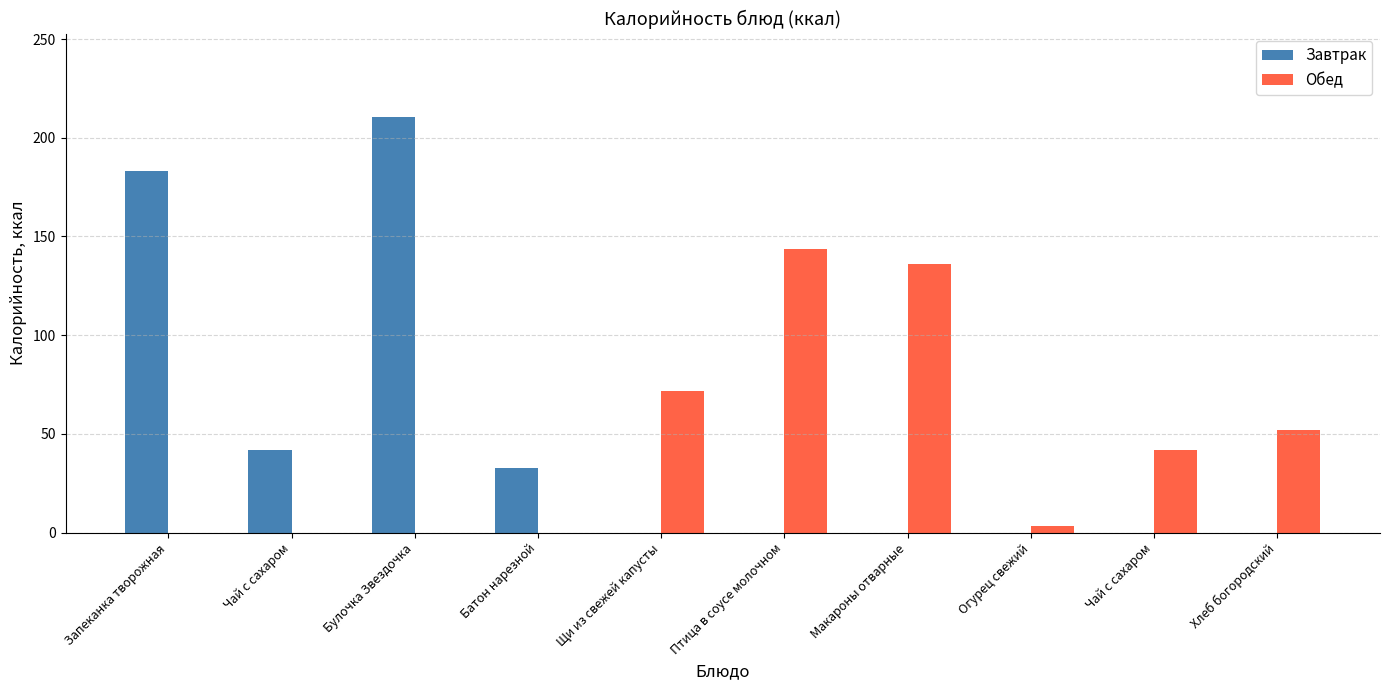

How many groups of bars are there?

10